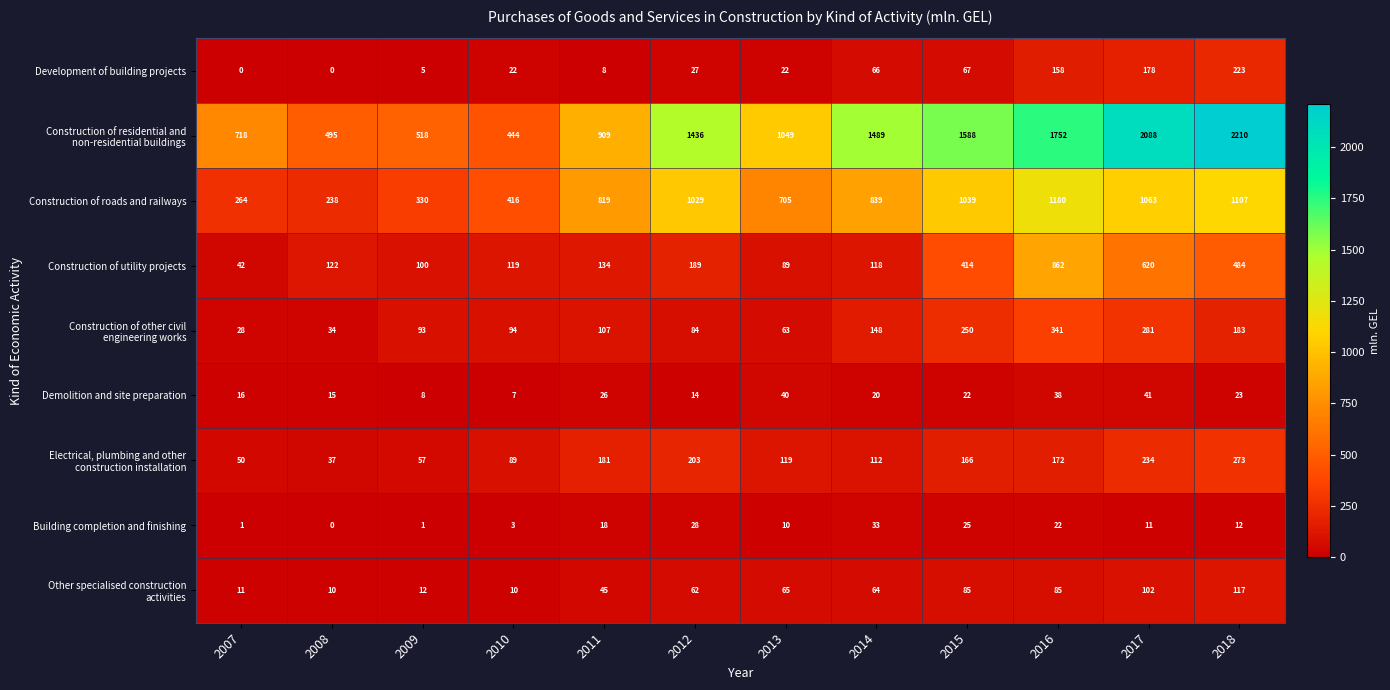

What is the sum of the Development of building projects values at 2014 and 2013?

88